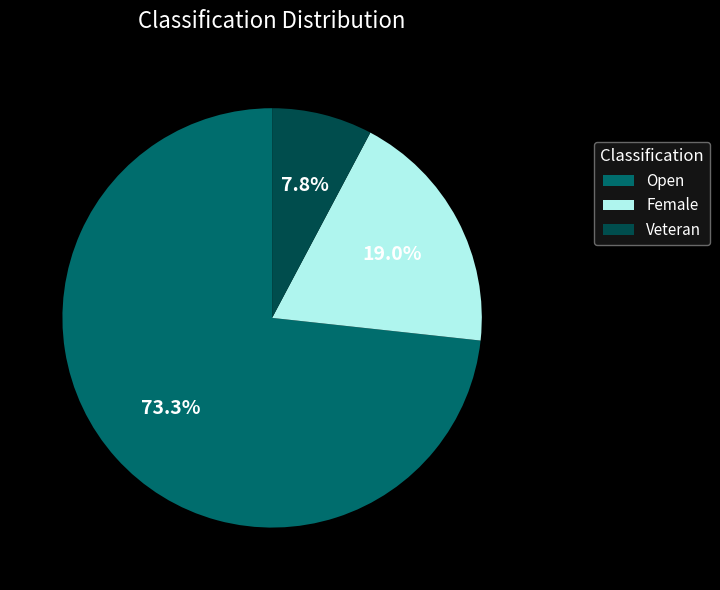

Is there a majority slice in this chart?

Yes